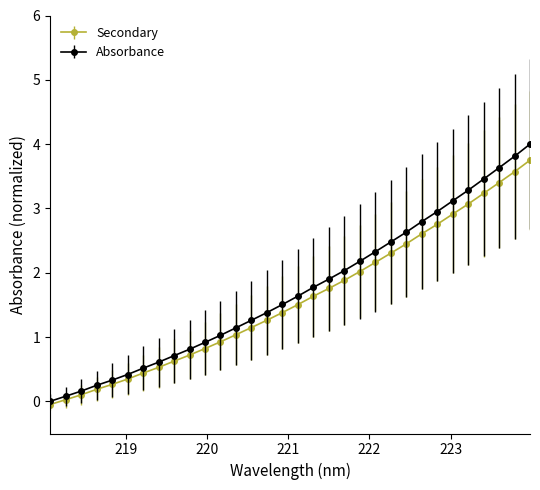

What is the value of the Absorbance point at the 12th from the left?

1.0